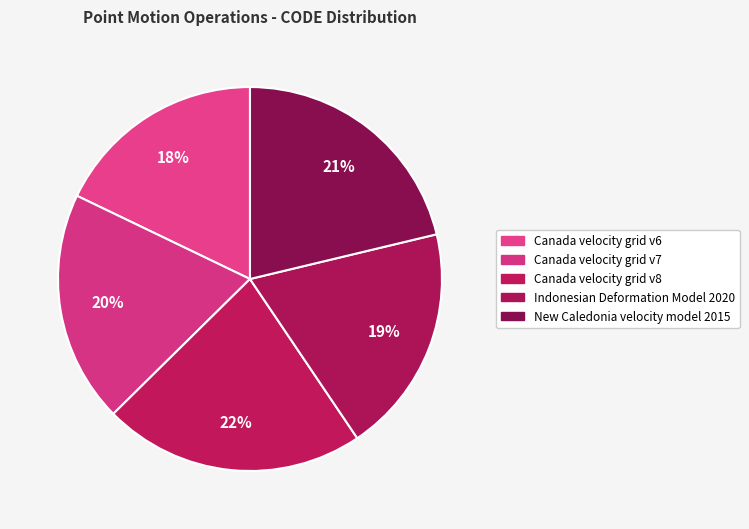

How many slices are in this pie chart?

5